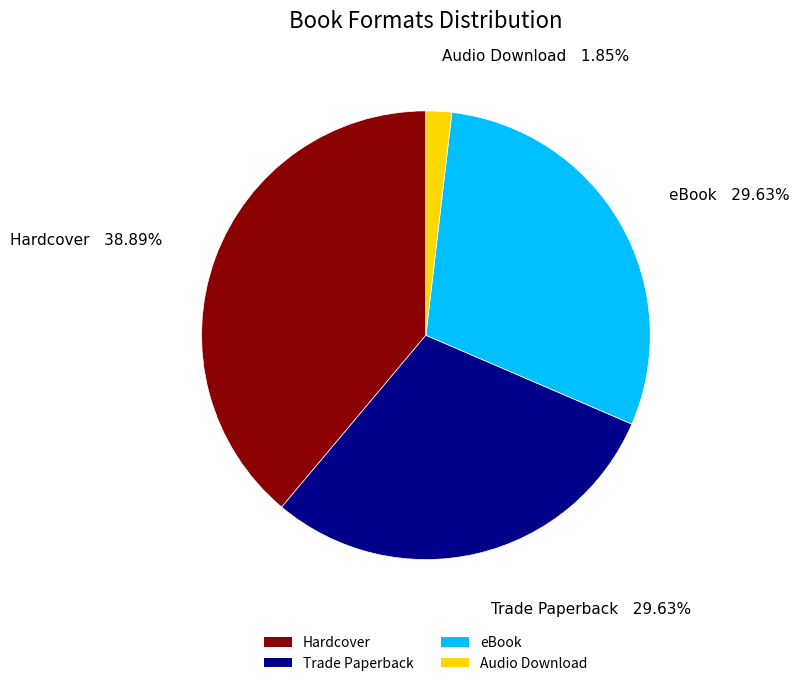

To the nearest percent, what portion does Audio Download represent?

2%